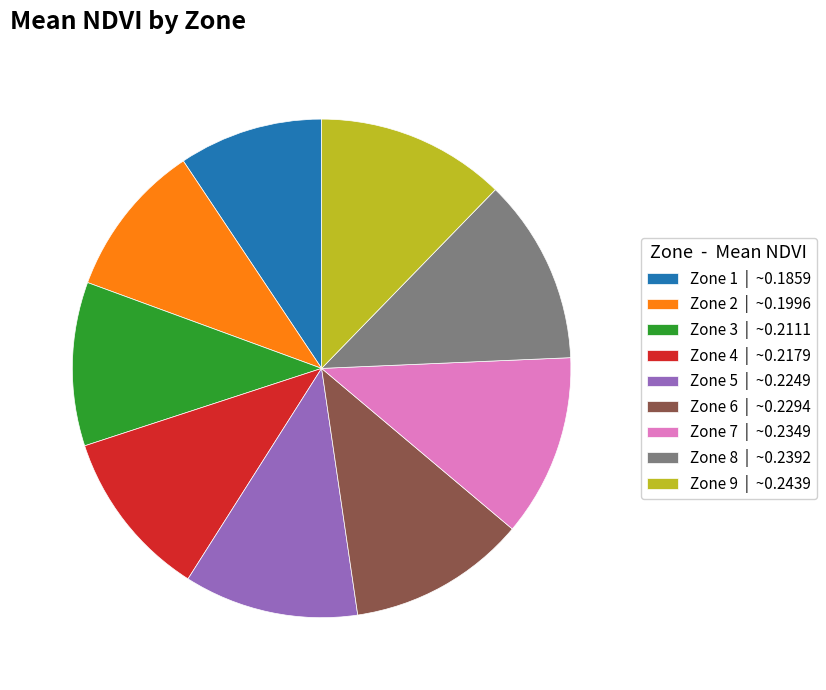

Combined, do Zone 8 | ~0.2392 and Zone 4 | ~0.2179 account for over 50%?

No